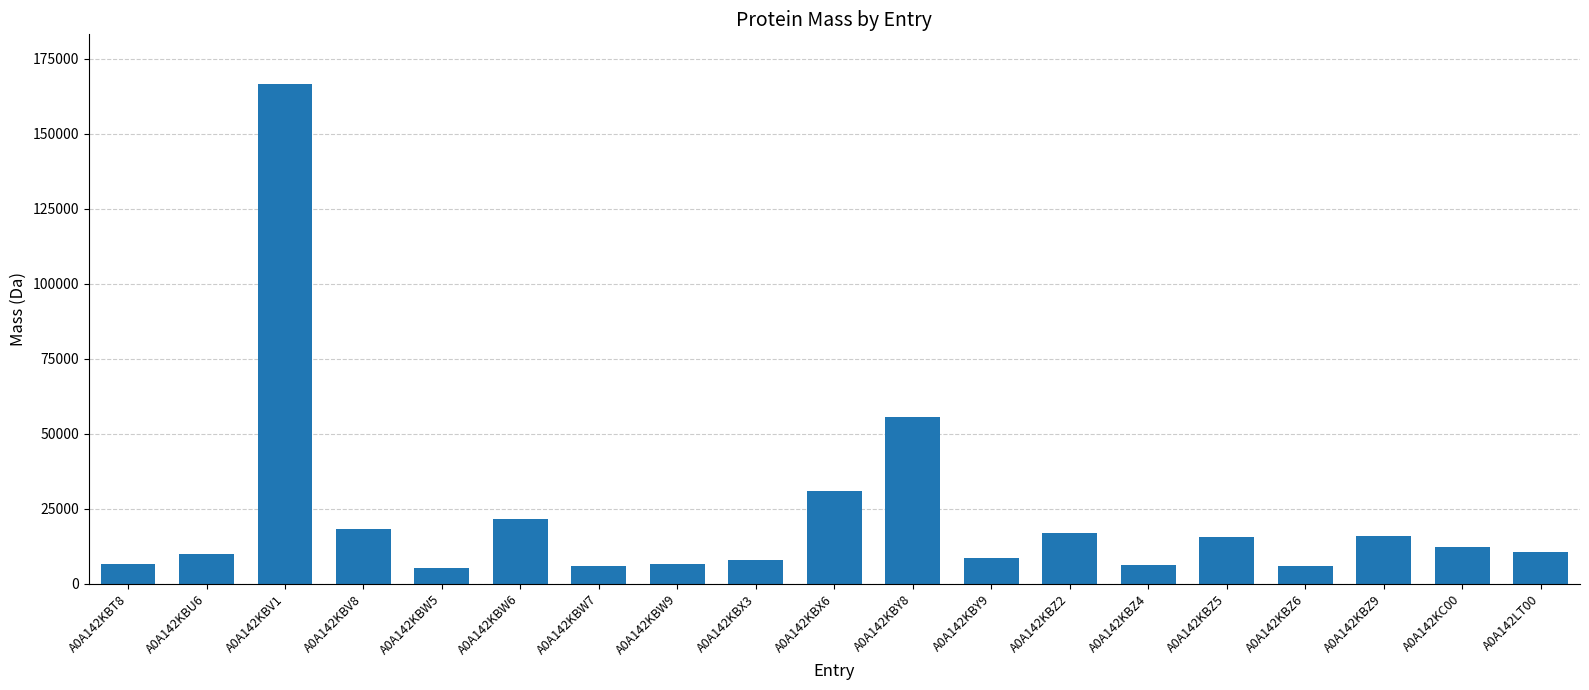

Approximately how many times larger is the value at A0A142KBW9 compared to A0A142KBZ9?

0.4